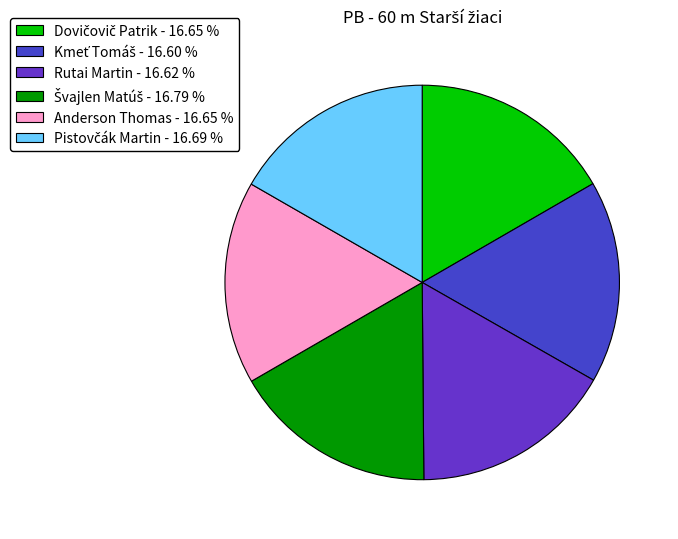

How many segments does this pie chart have?

6